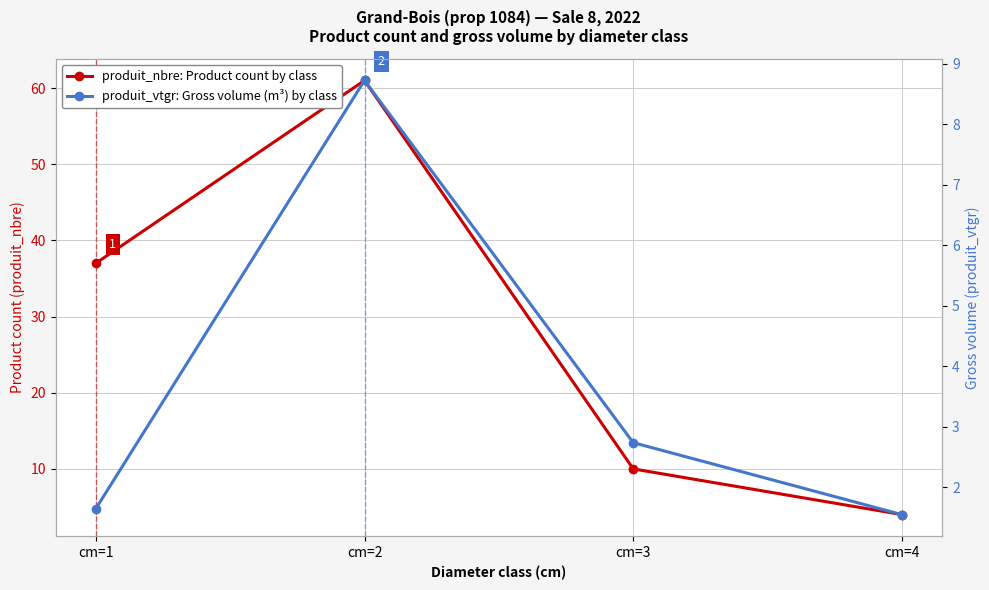

At how many categories does at least one series exceed 60?

1